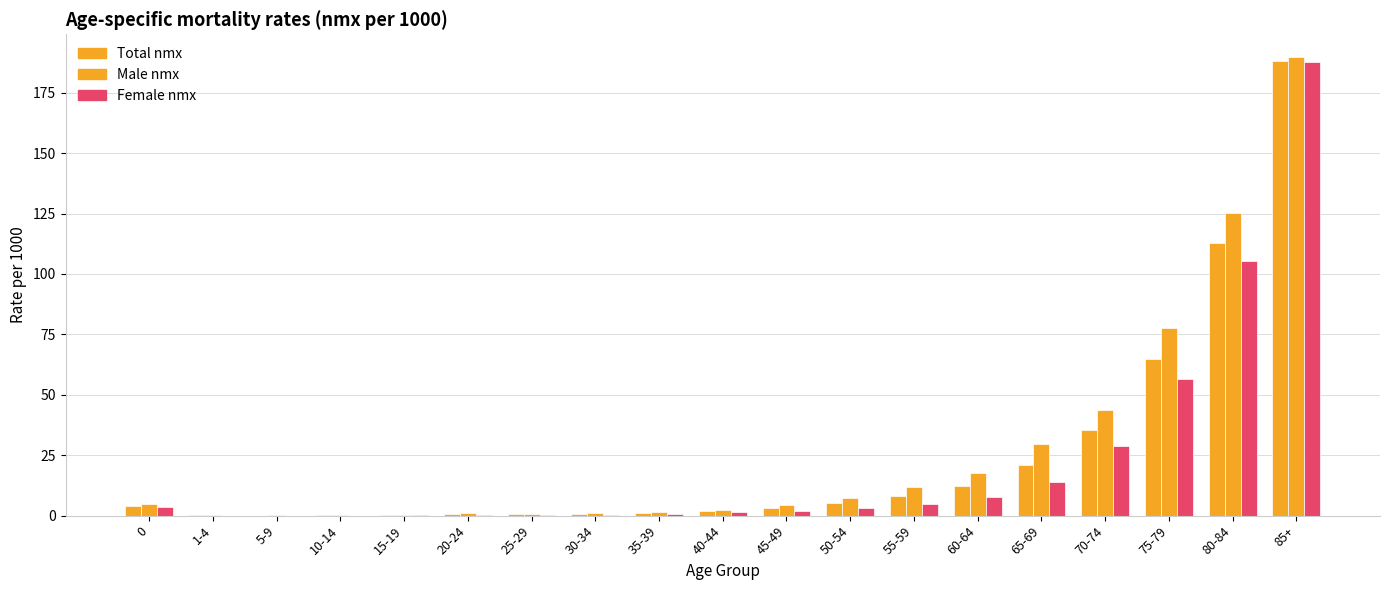

Are the bars horizontal?

No